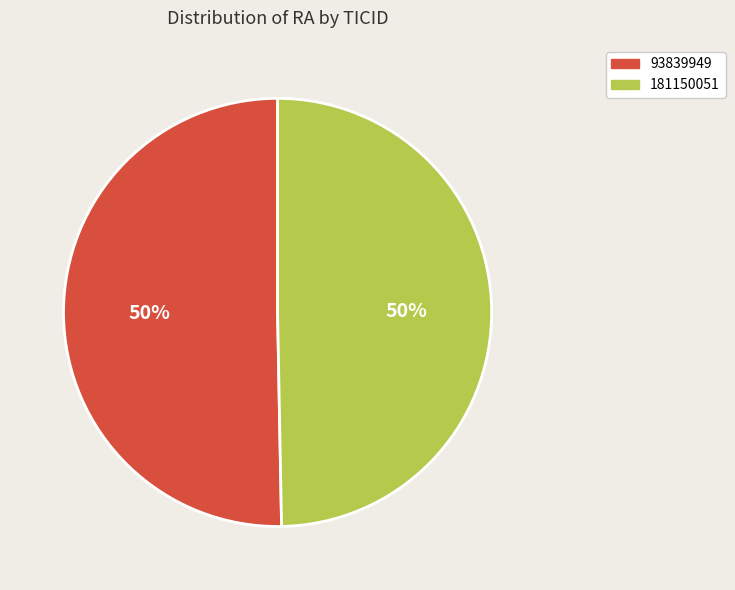

Is the sum of 181150051 and 93839949 greater than half?

Yes